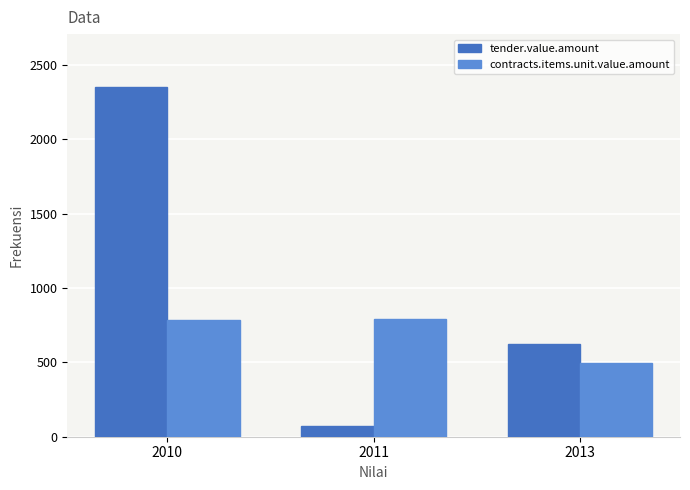

How many bars are there in total?

6